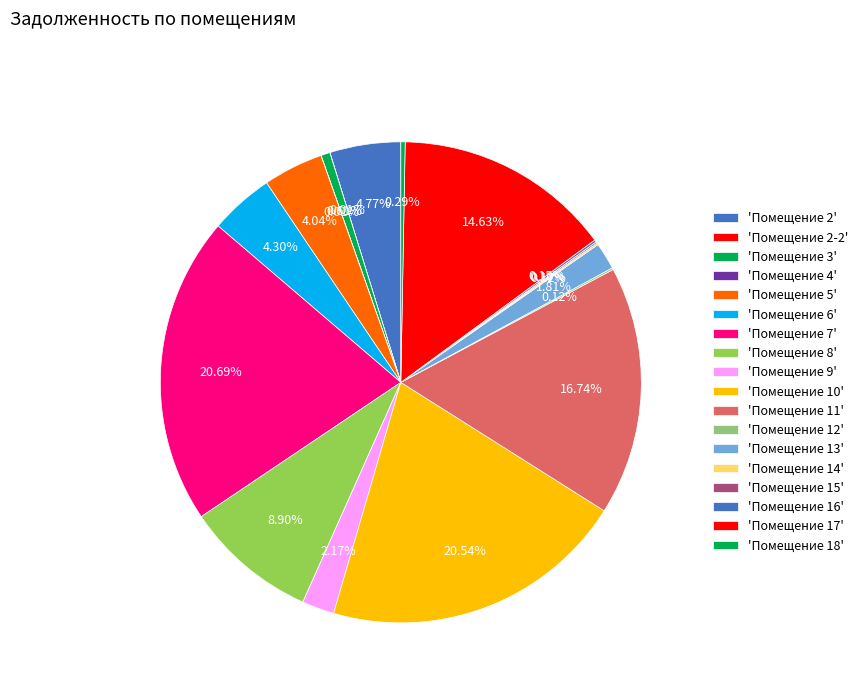

What is the largest slice in the pie chart?

7